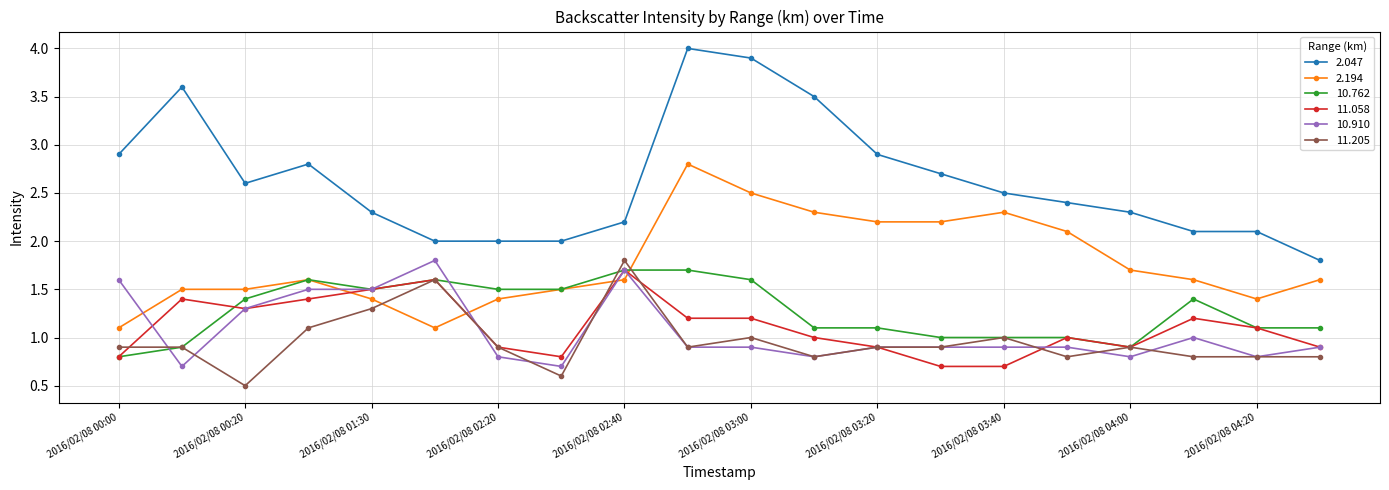

Which series has the largest range (max minus min)?

2.047